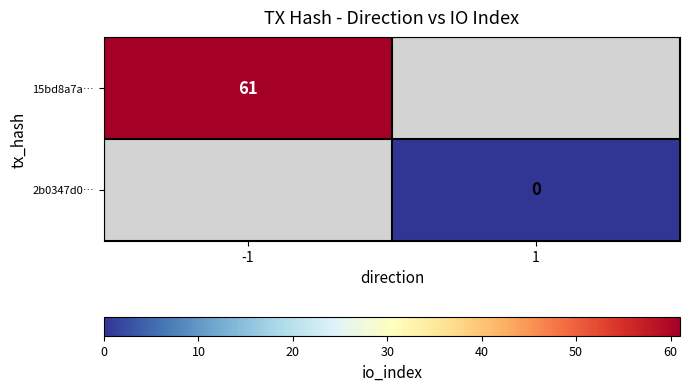

The value of 15bd8a7a… at -1 is 61. True or false?

True